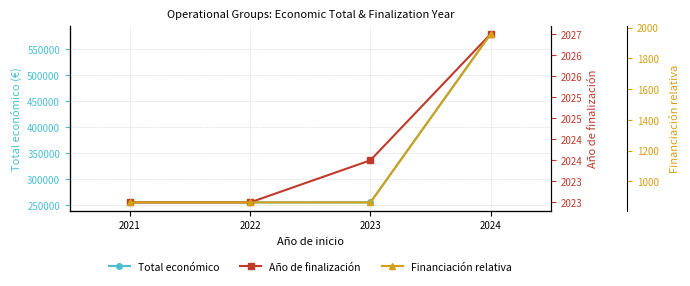

Is this an area chart (filled region under the line)?

No